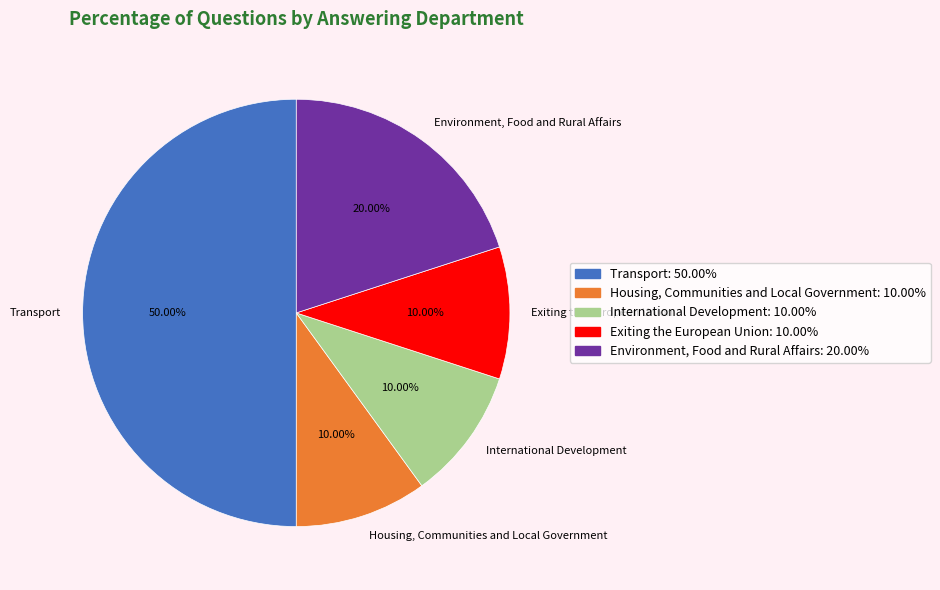

Count the number of slices in the pie.

5